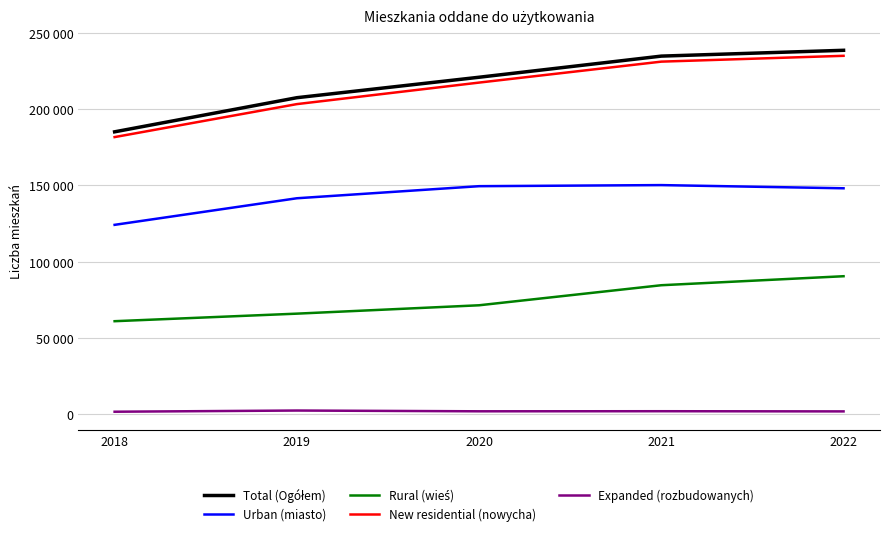

Does the chart have visible grid lines?

Yes